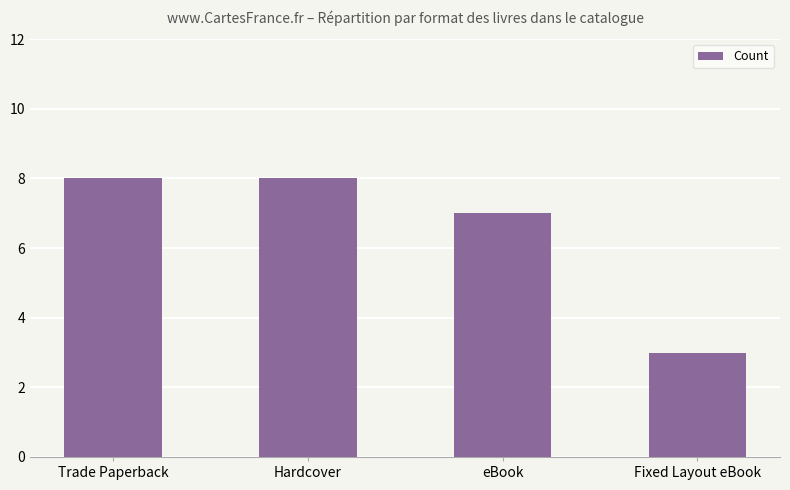

Is it true that the value at Hardcover is 13?

False